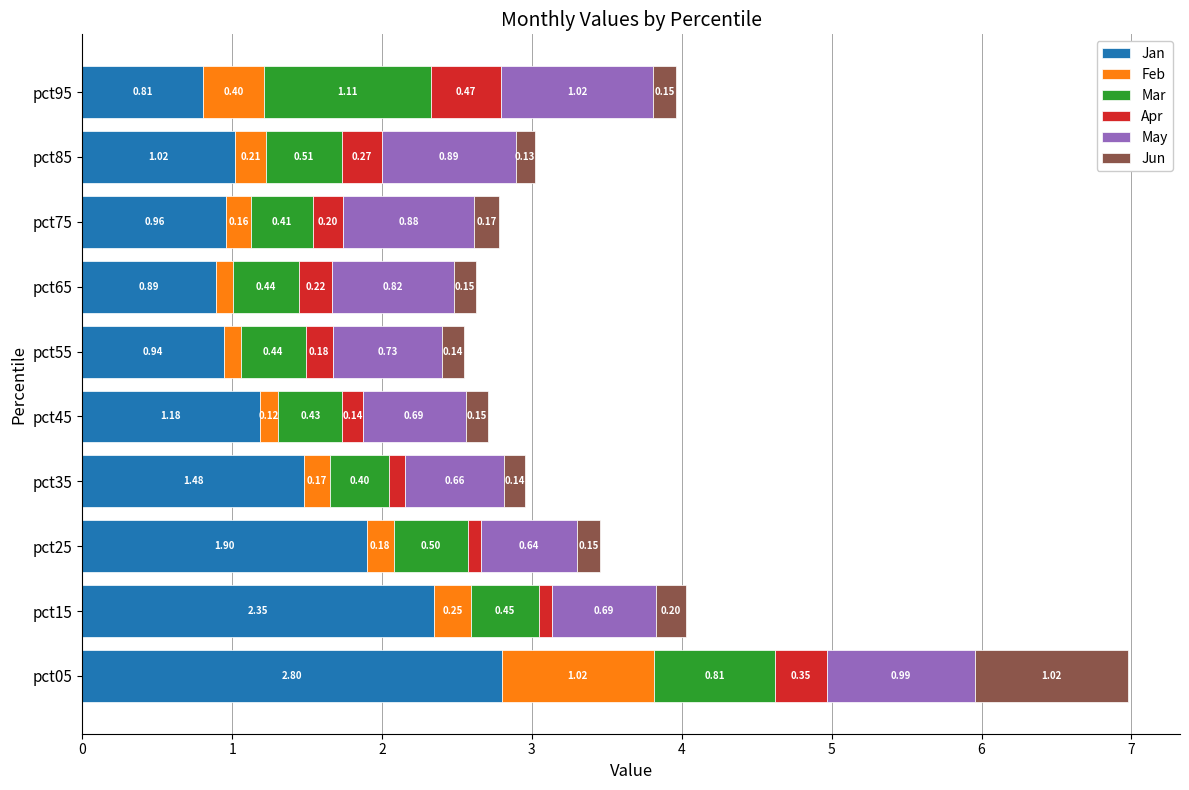

What is the sum of the Jan values at pct25 and pct45?

3.1